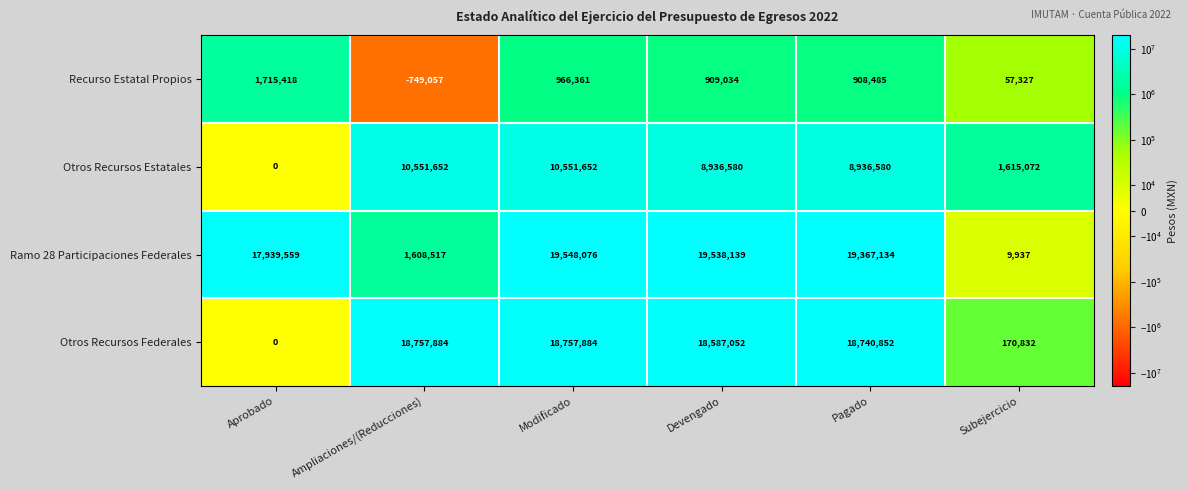

Which series has the widest spread of values?

Ramo 28 Participaciones Federales